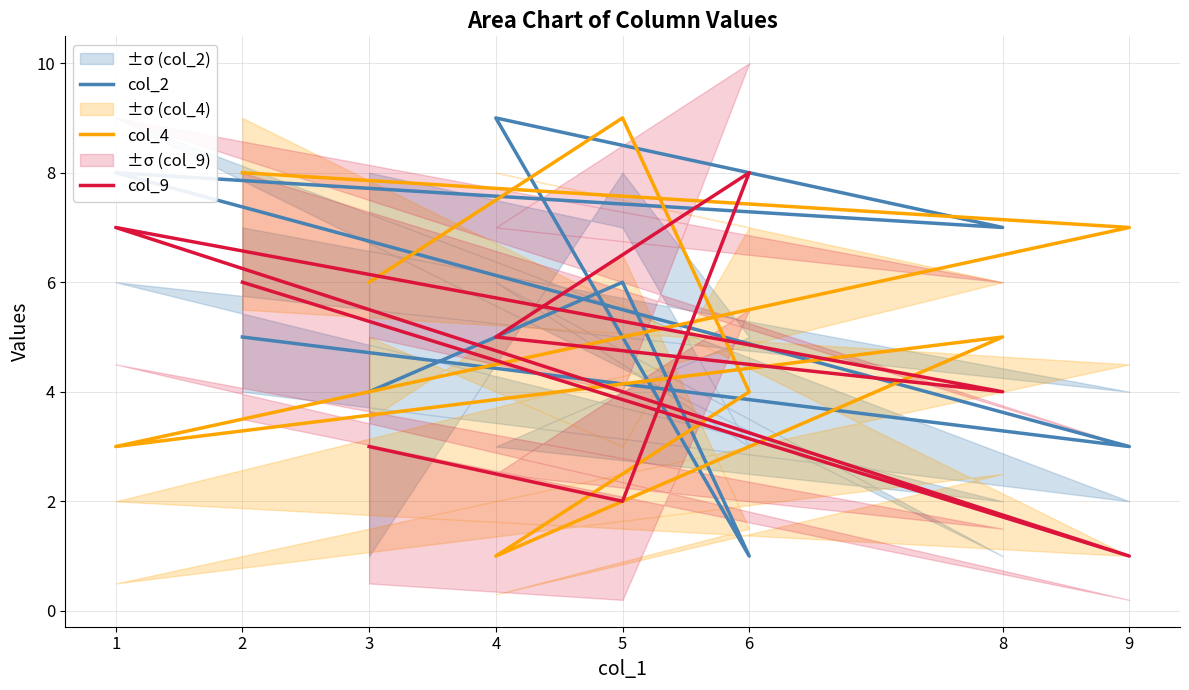

What is the minimum value shown in the chart?

1